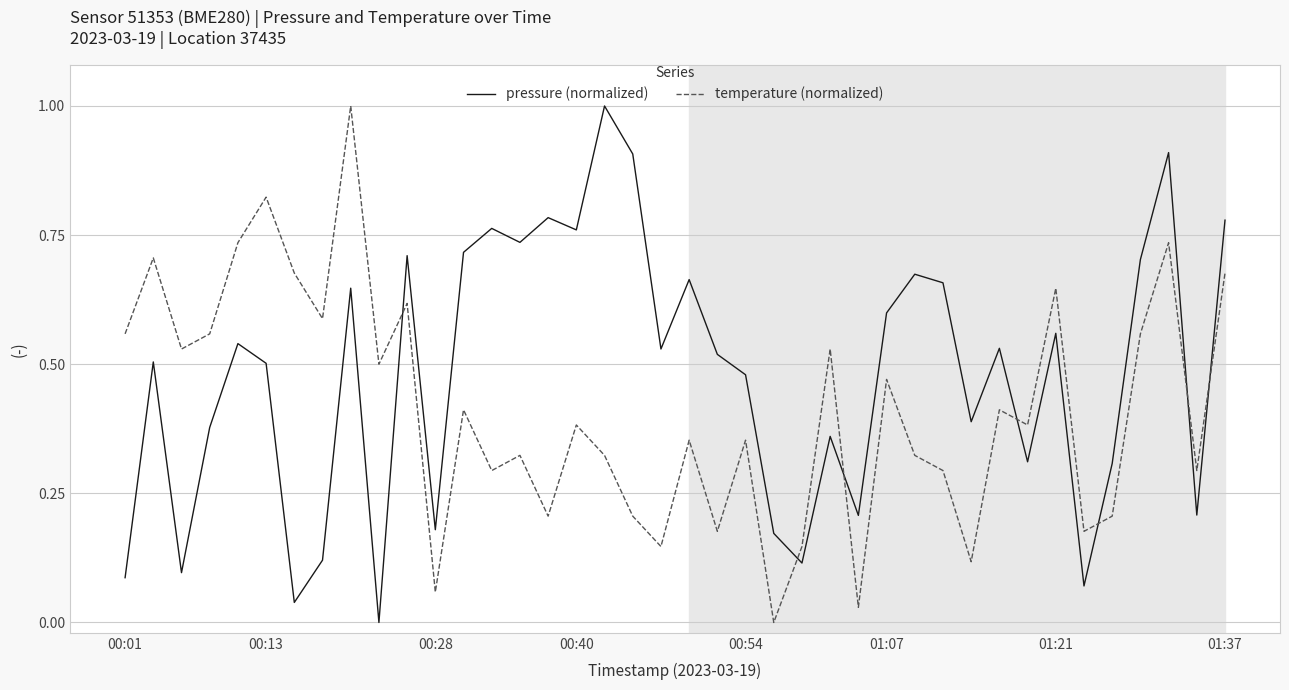

How many interior local peaks does the pressure (normalized) series have?

13